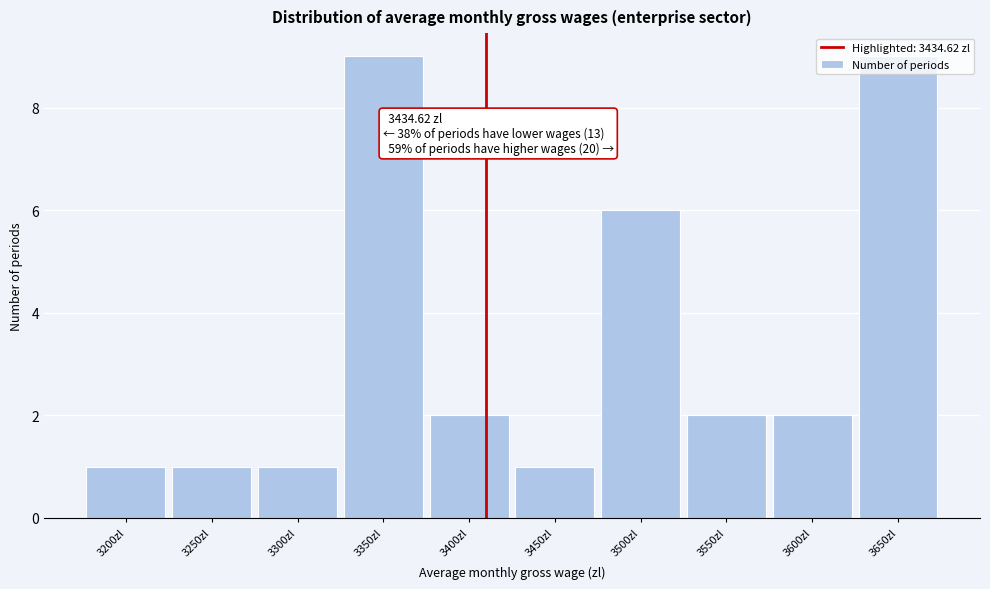

What is the sum of all values?

34